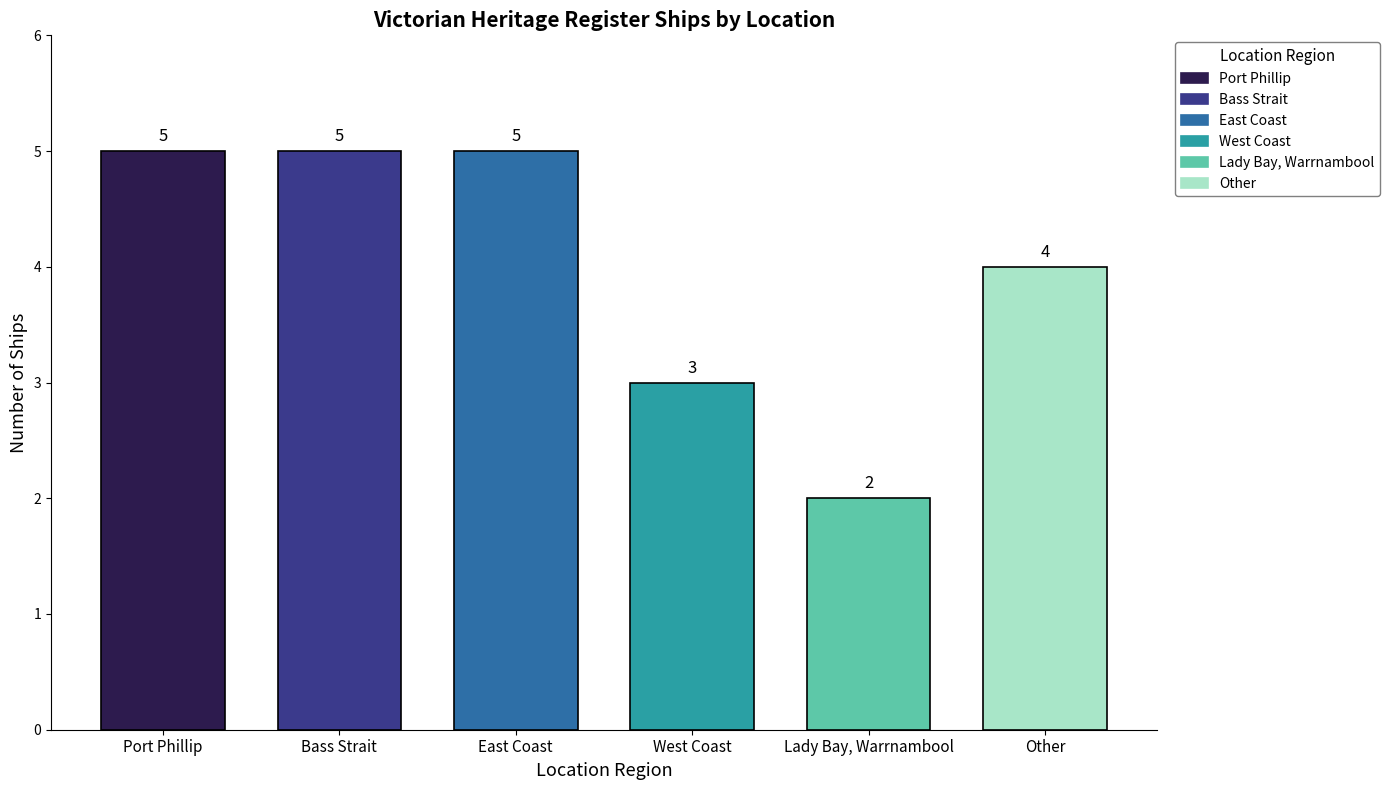

What is the label of the 6th bar from the left?

Other